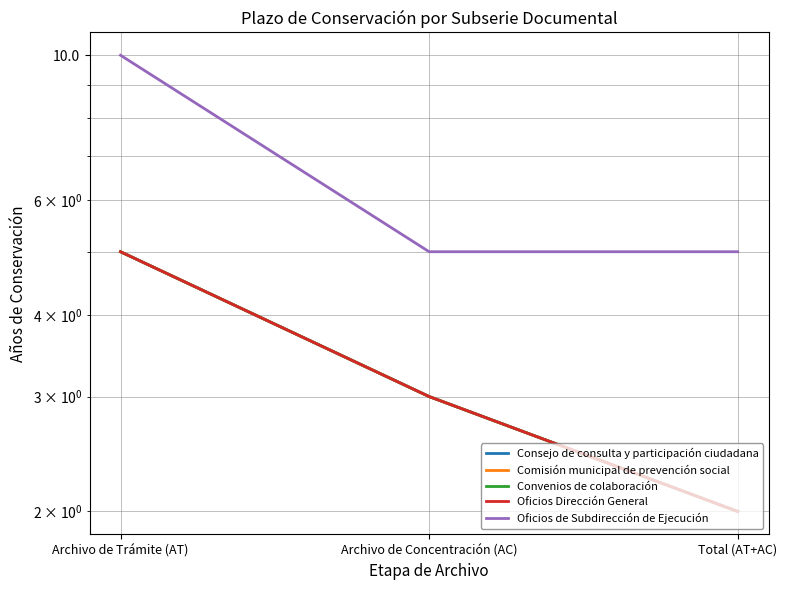

Which has a higher value, Archivo de Concentración (AC) or Archivo de Trámite (AT)?

Archivo de Trámite (AT)